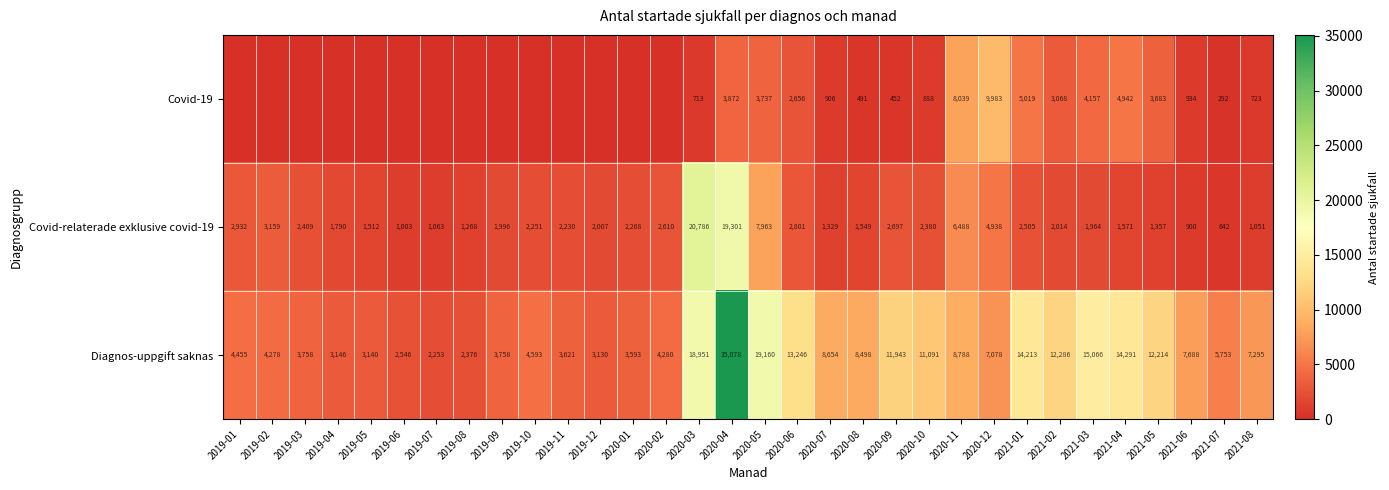

The value of Diagnos-uppgift saknas at 2021-02 is 12286. True or false?

True